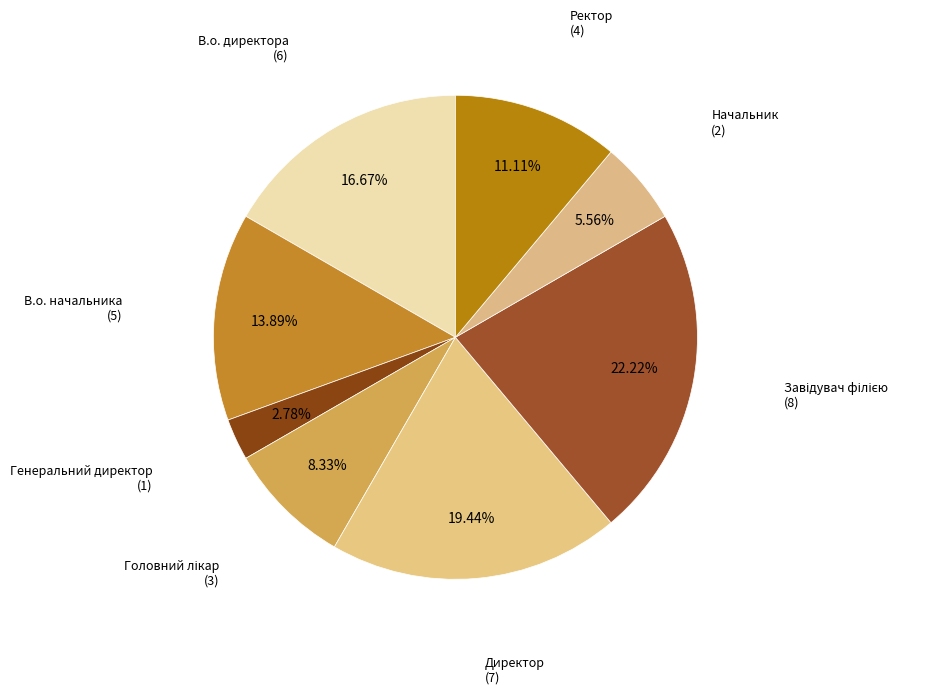

Which category has the biggest portion of the pie?

Завідувач філією